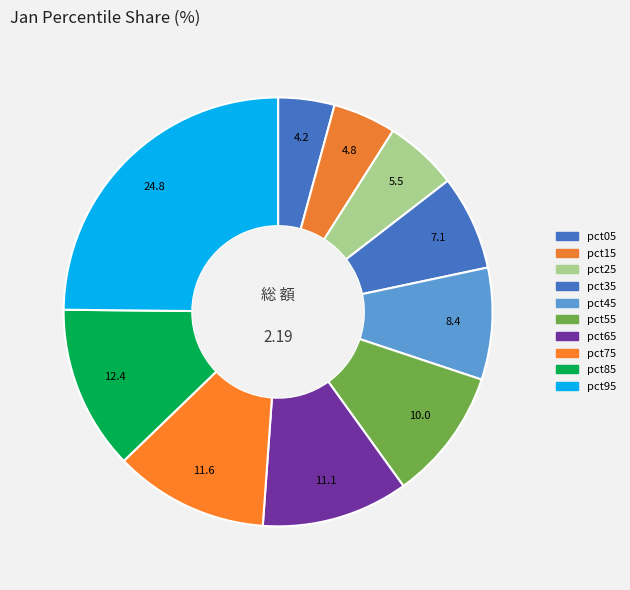

Is there any slice that represents more than half of the pie?

No